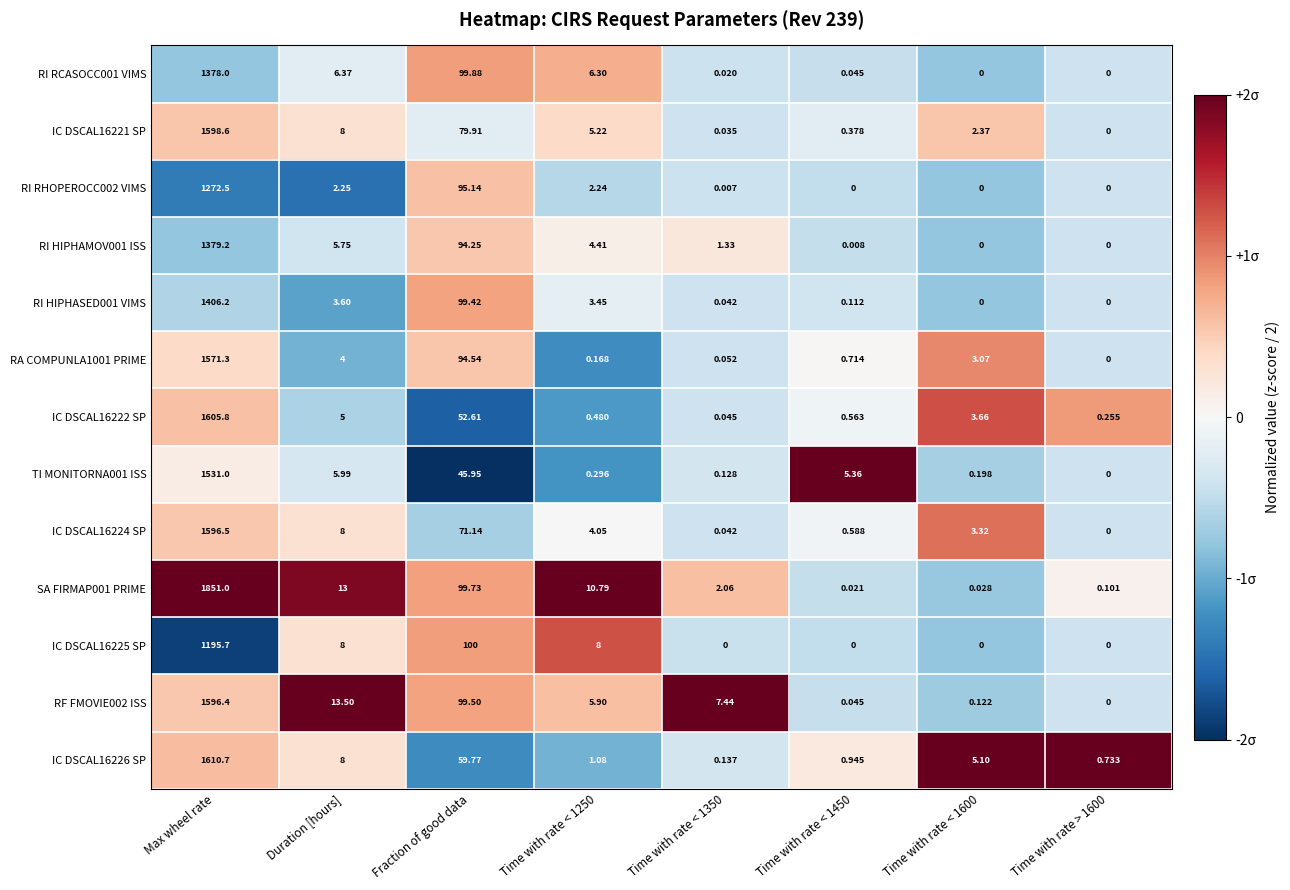

How many distinct data groups are displayed?

13